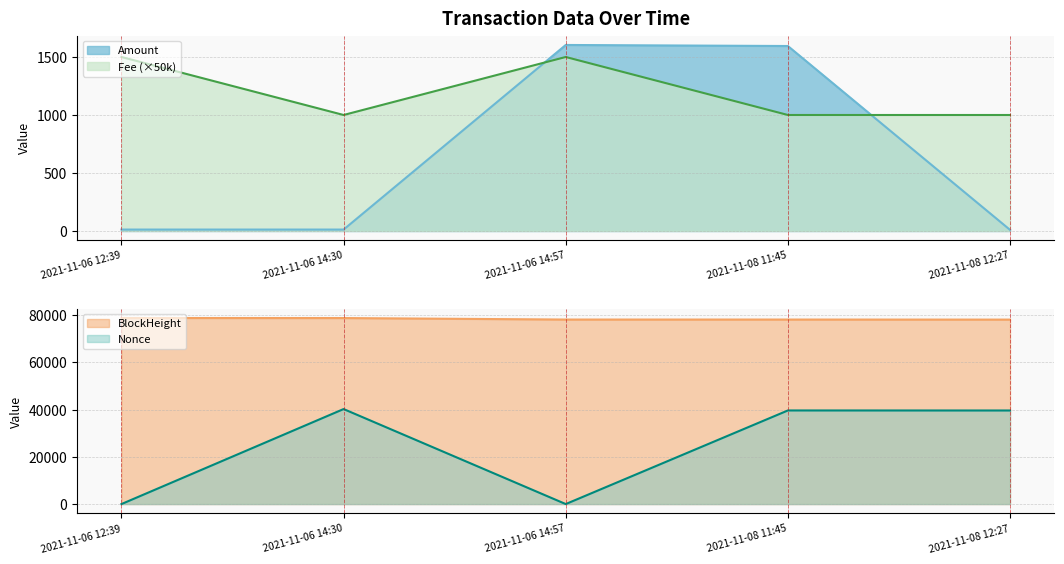

What is the sum of the BlockHeight values at 2021-11-06 14:30 and 2021-11-06 14:57?

157018